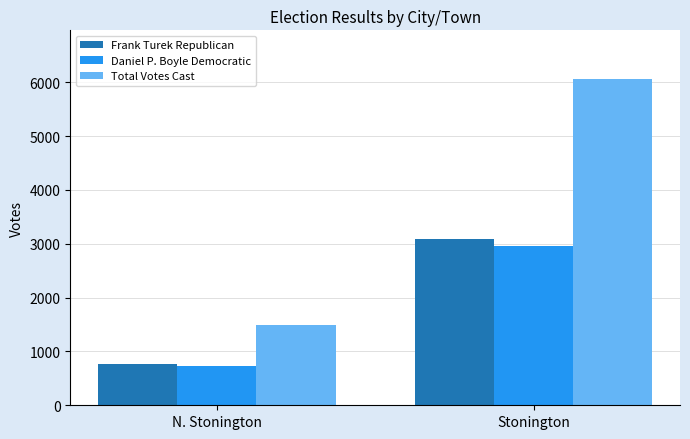

At which category is the sum across all series the highest?

Stonington